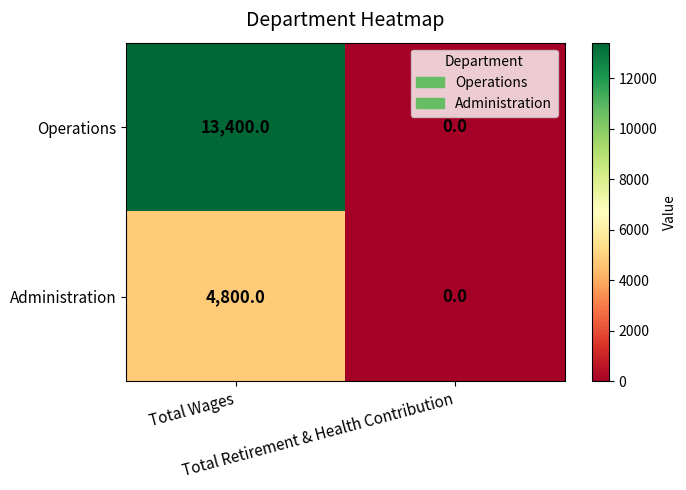

Which series has the largest total across all categories?

Operations